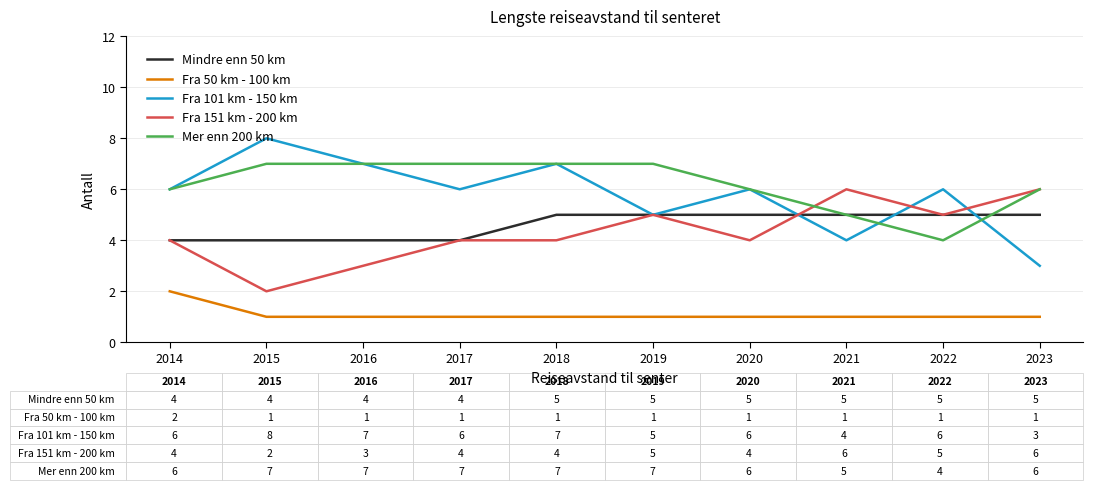

Reading left to right, what are all the values shown in this chart?

Mindre enn 50 km: 4	4	4	4	5	5	5	5	5	5
Fra 50 km - 100 km: 2	1	1	1	1	1	1	1	1	1
Fra 101 km - 150 km: 6	8	7	6	7	5	6	4	6	3
Fra 151 km - 200 km: 4	2	3	4	4	5	4	6	5	6
Mer enn 200 km: 6	7	7	7	7	7	6	5	4	6